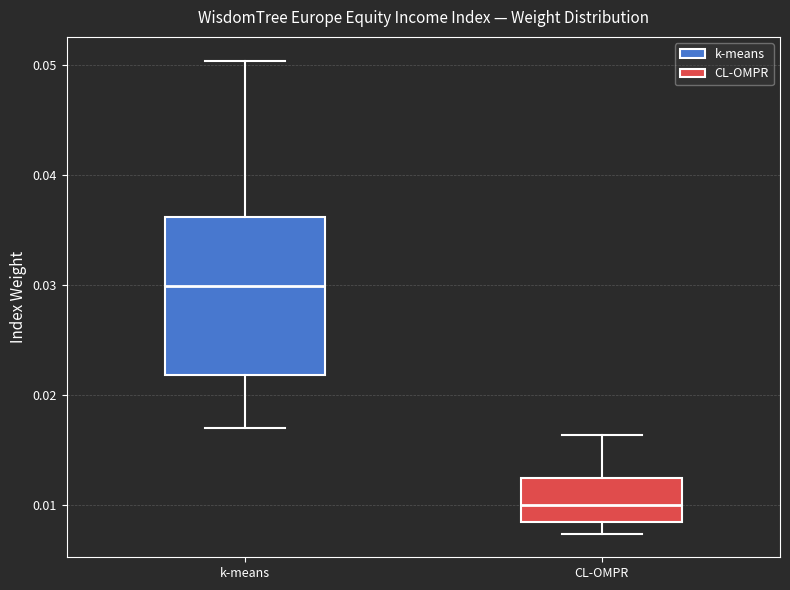

Reading left to right, transcribe this box plot: for each box, give where its median line is, the range the box spans, and where its two whiskers end, as read against the y-axis. The values are not printed on the chart, so give them approximately, as read against the axis.

k-means: median 0.030, box 0.022 to 0.036, whiskers 0.017 to 0.050
CL-OMPR: median 0.010, box 0.008 to 0.012, whiskers 0.007 to 0.016